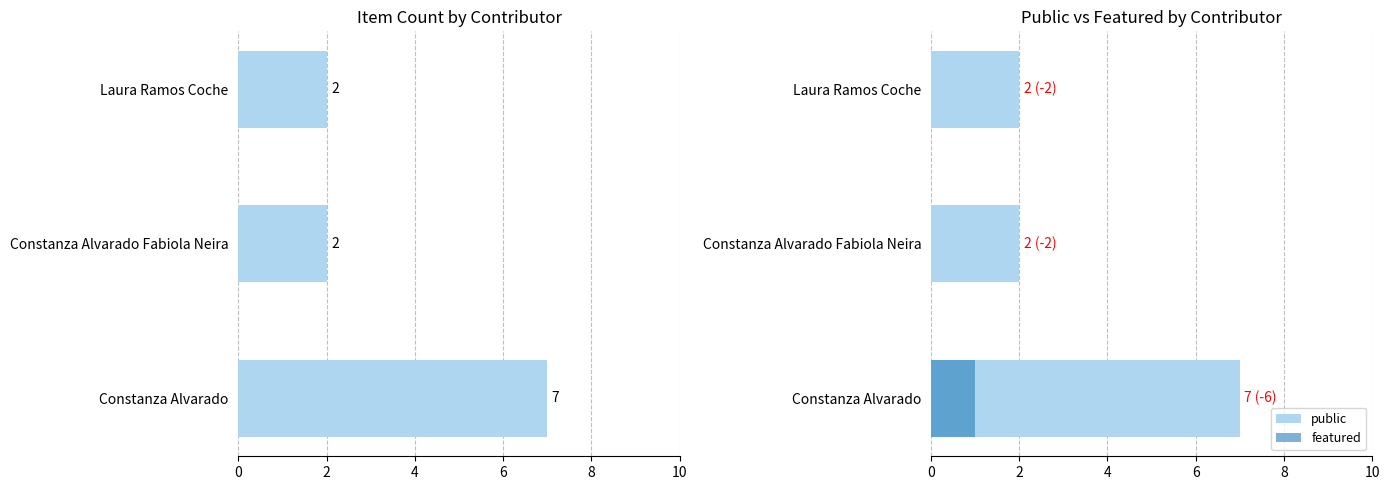

What is the sum of the Item Count values at Constanza Alvarado Fabiola Neira and Constanza Alvarado?

9